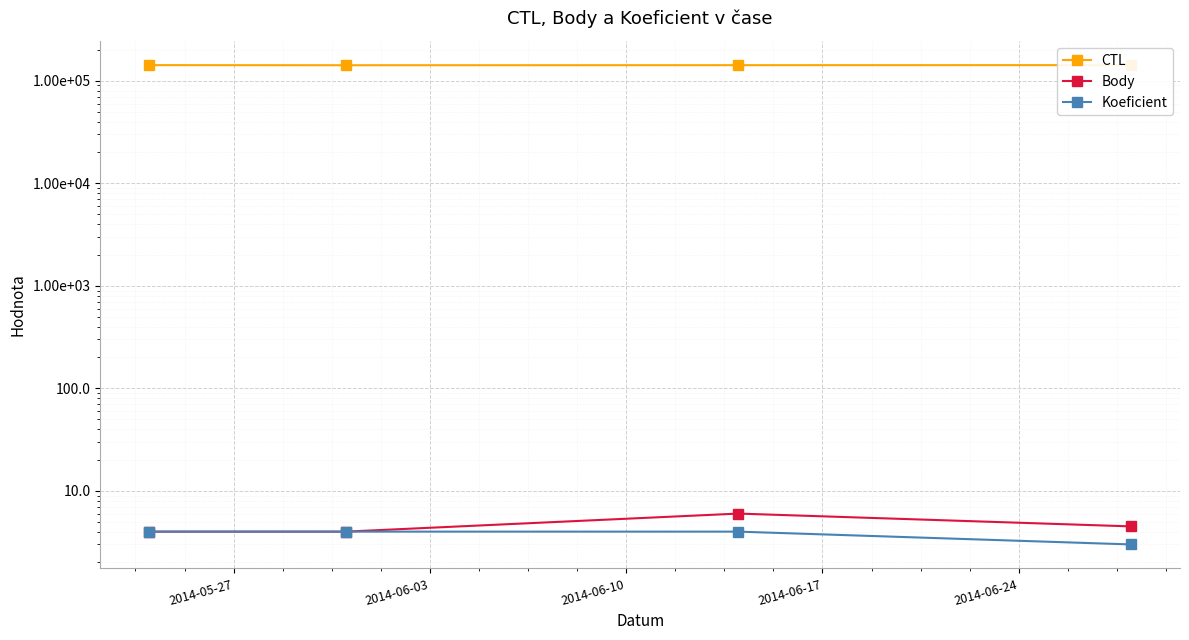

Between 2014-05-27 and 2014-06-03, which is larger?

2014-05-27